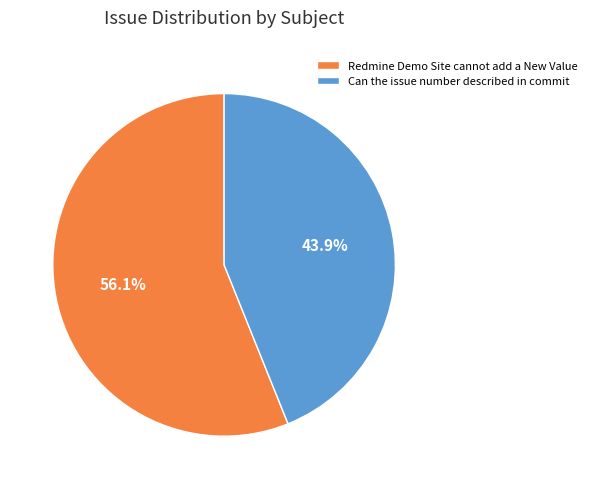

Rank the categories by value from lowest to highest.

Can the issue number described in commit, Redmine Demo Site cannot add a New Value